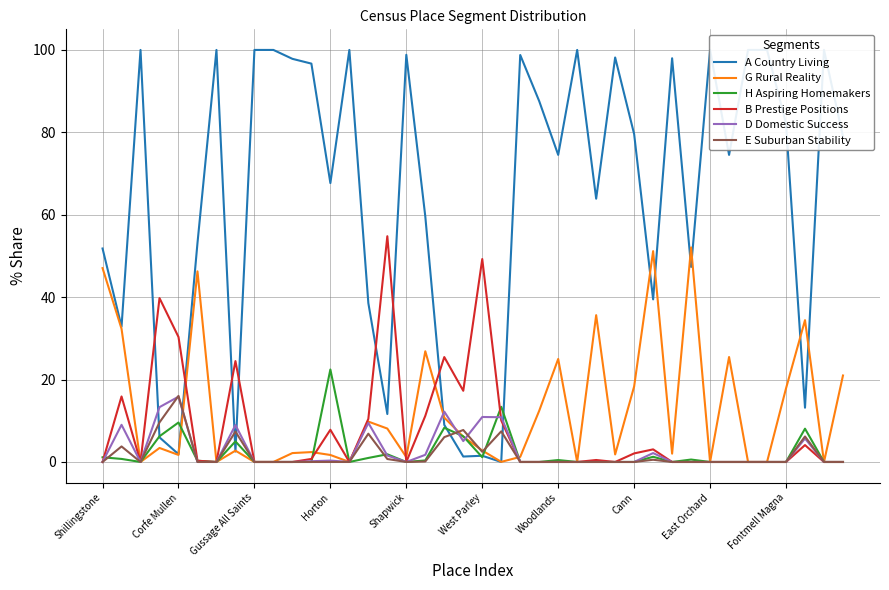

At which category does the chart reach its minimum across all series?

21